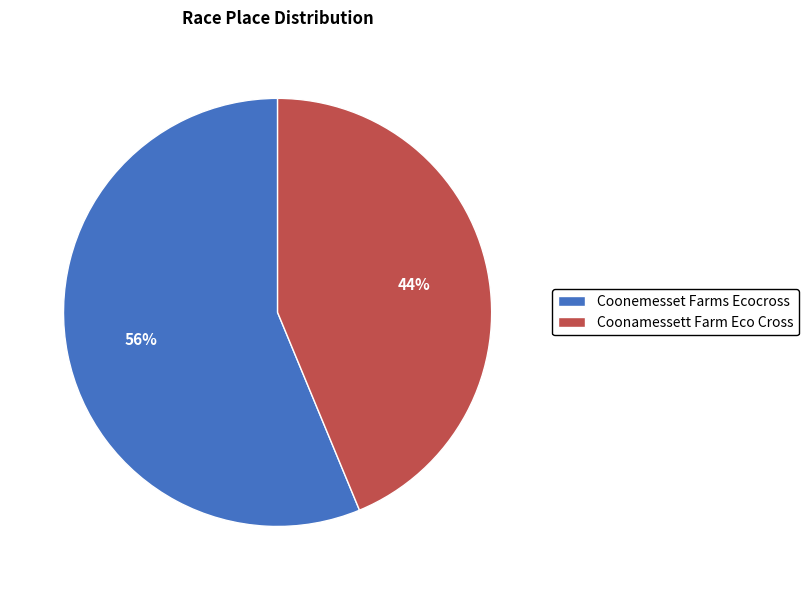

How many slices are in this pie chart?

2